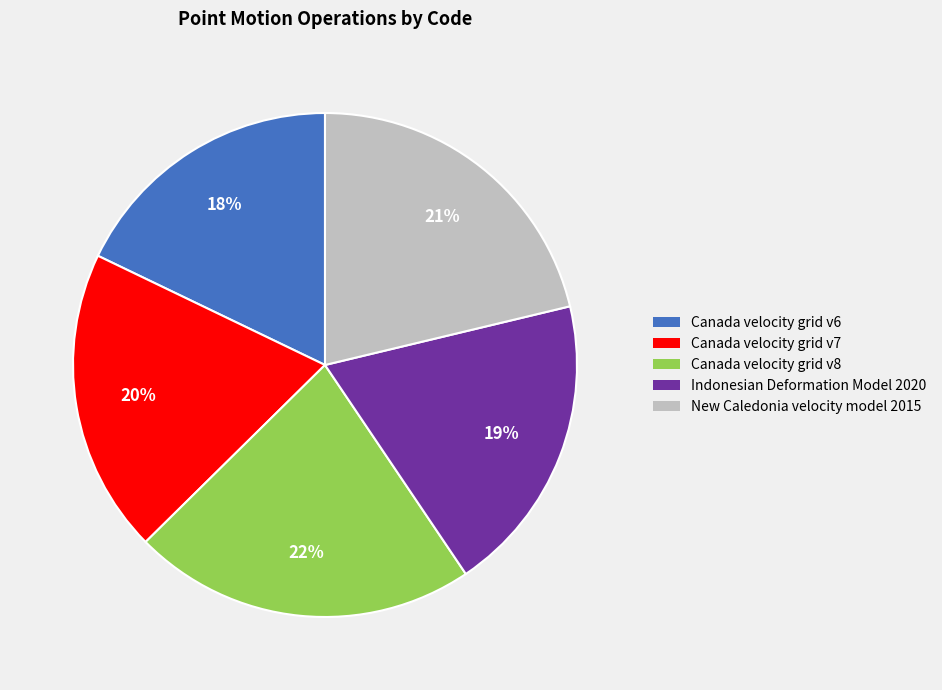

What percentage is the New Caledonia velocity model 2015 slice, to the nearest percent?

21%